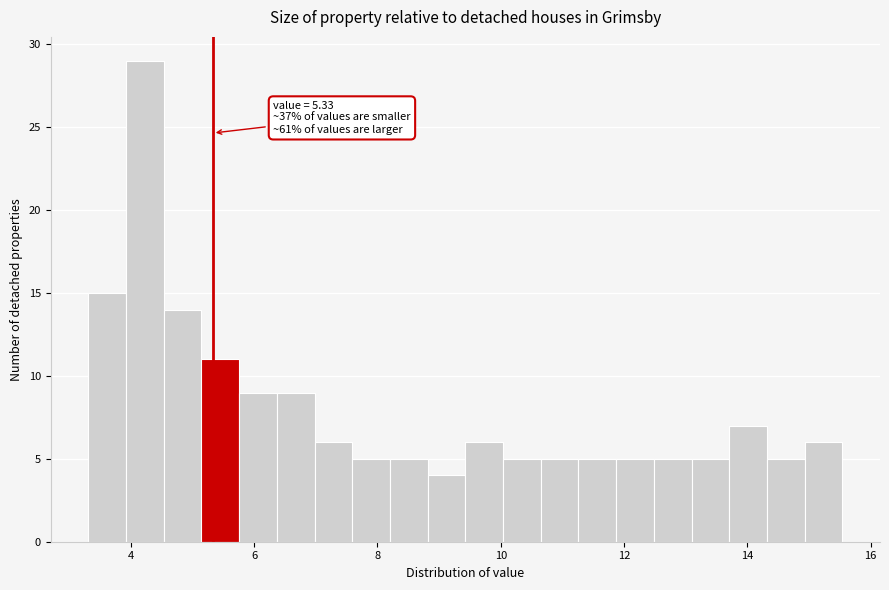

Around what value on the x-axis is the tallest bar? Give the approximate position of its centre, as read against the axis.

4.2